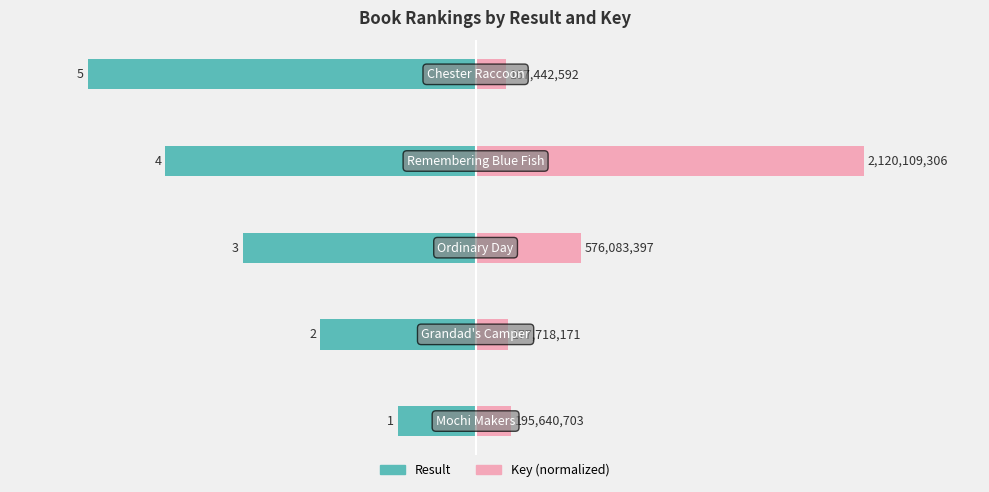

Which series has the widest spread of values?

Key (normalized)